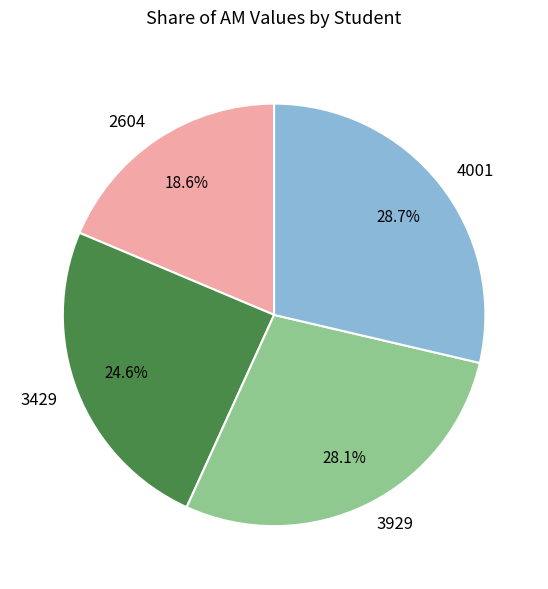

Does 3429 account for over 50% of the chart?

No